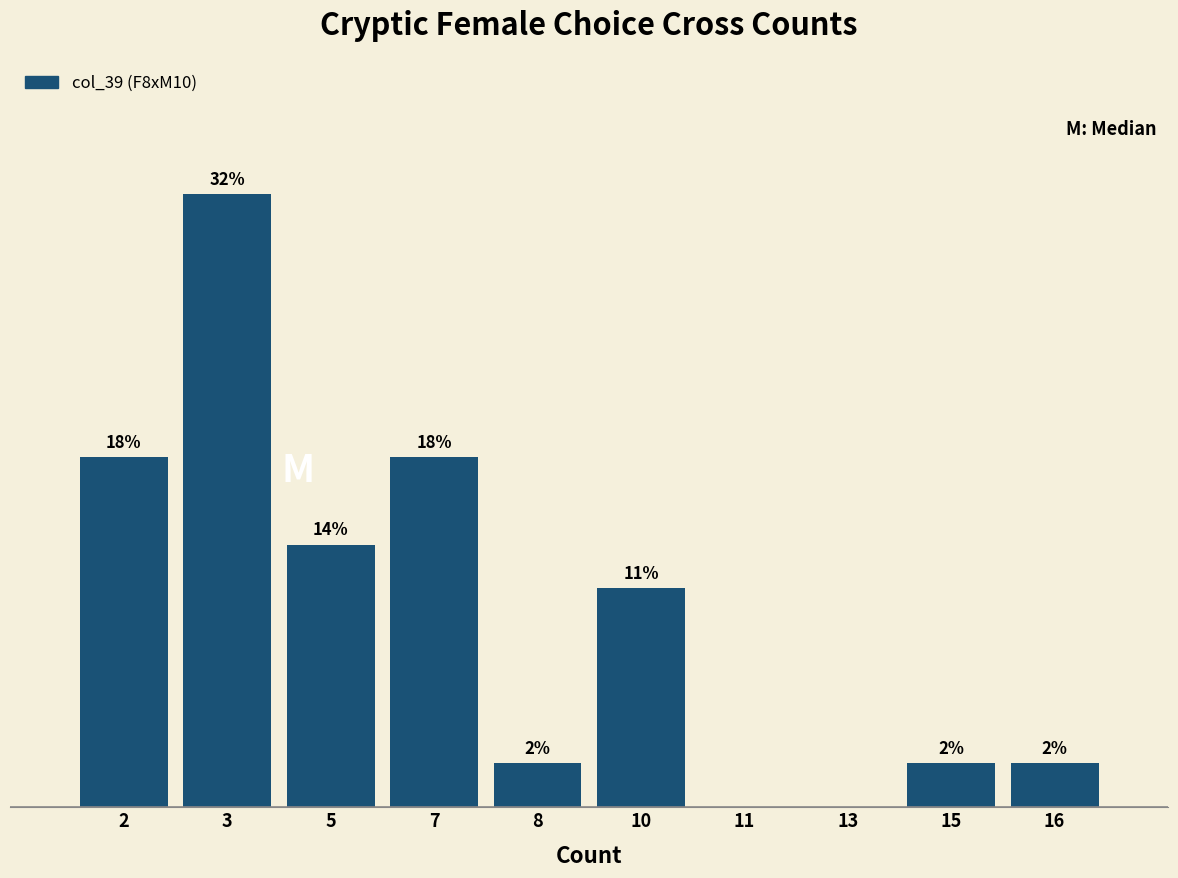

Are the bars horizontal?

No